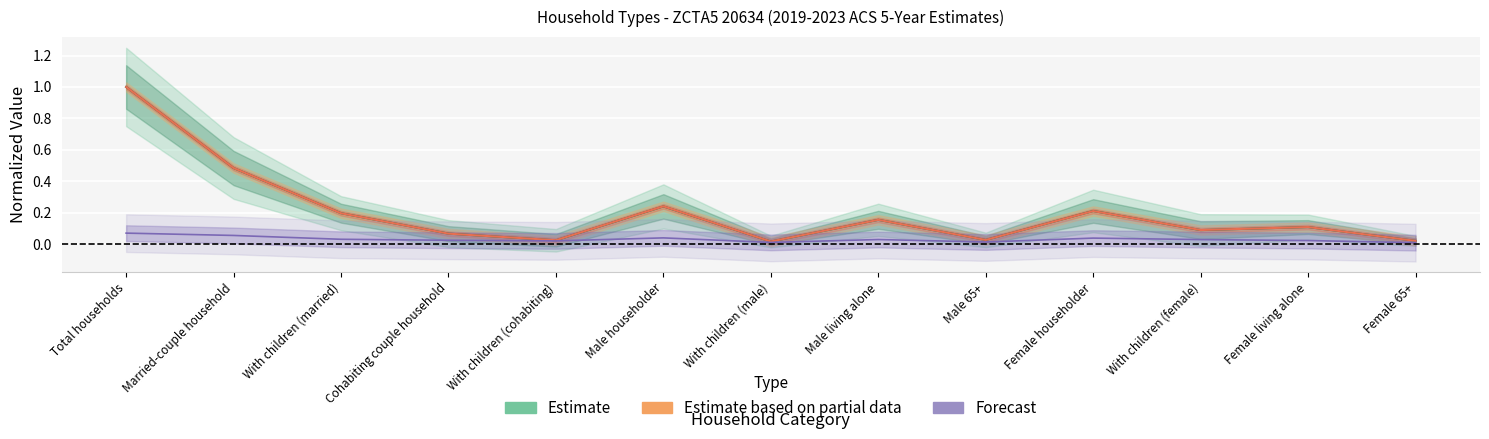

Between With children (married) and With children (cohabiting), which series saw the biggest shift?

Estimate